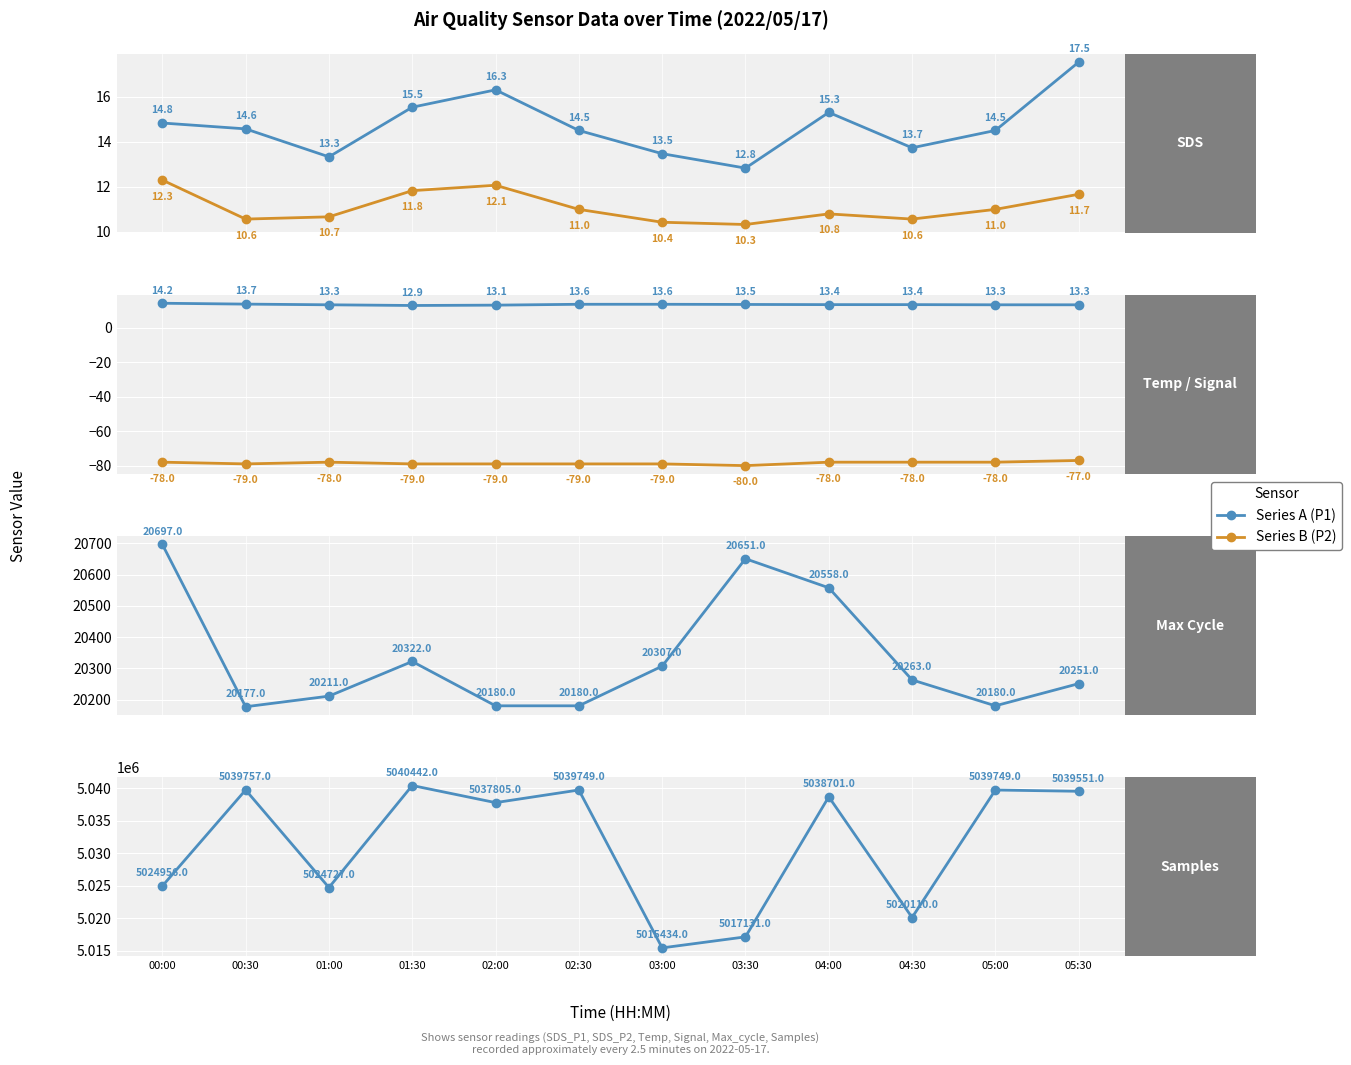

At how many categories does at least one series exceed 181037?

12